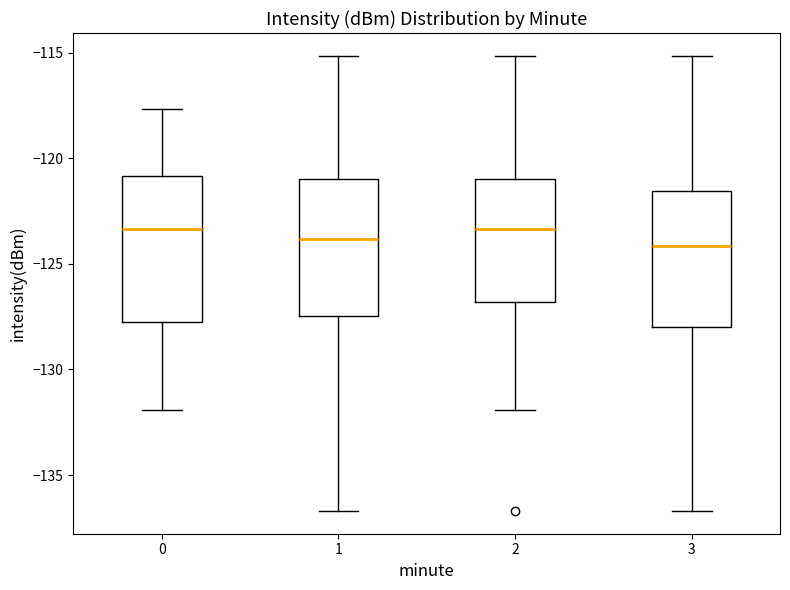

Where is the lower edge of the box at x = 3 on the y-axis? The values are not printed on the chart, so give them approximately, as read against the axis.

-128.0